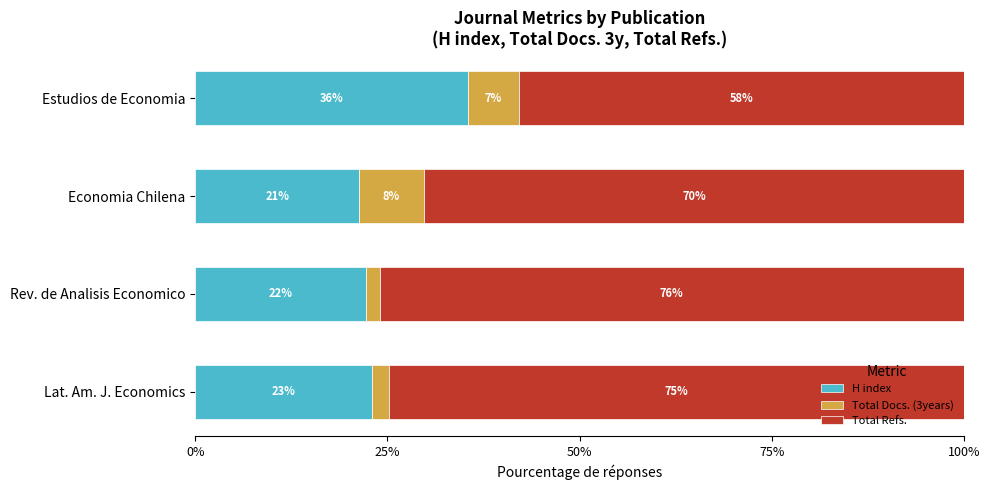

True or false: H index has a value of 23.0 at Lat. Am. J. Economics.

True